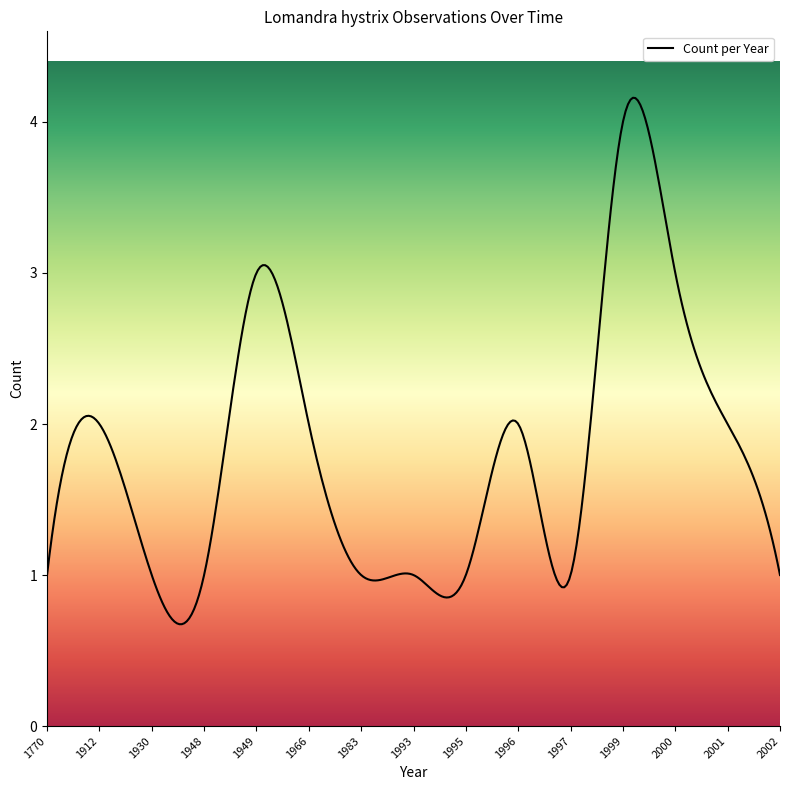

What is the minimum value shown in the chart?

0.7